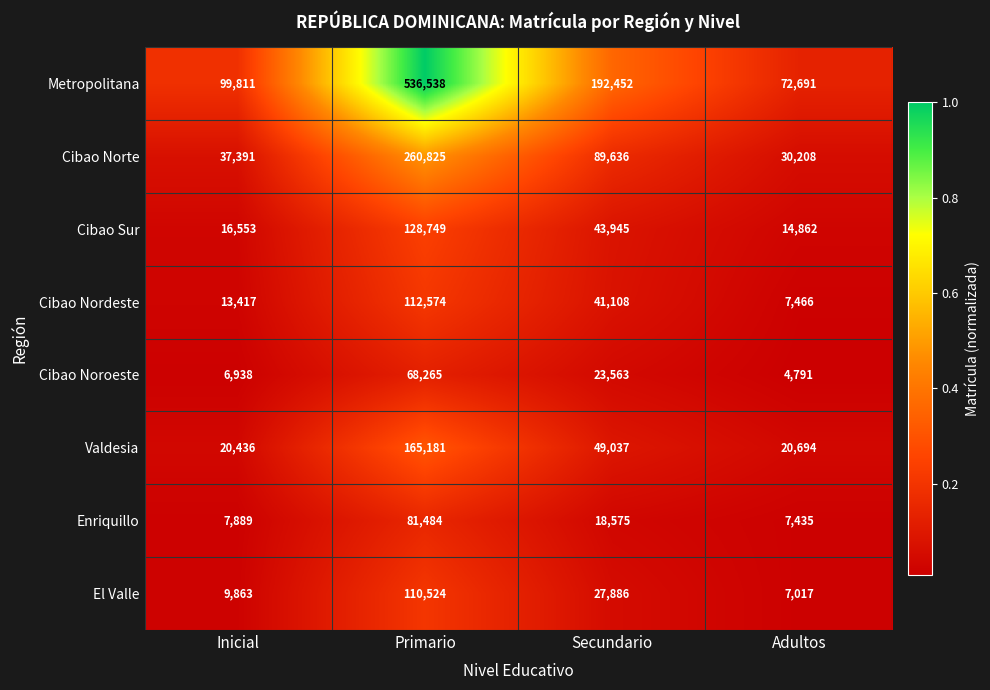

At Primario, list the series in order from smallest to largest.

Cibao Noroeste, Enriquillo, El Valle, Cibao Nordeste, Cibao Sur, Valdesia, Cibao Norte, Metropolitana